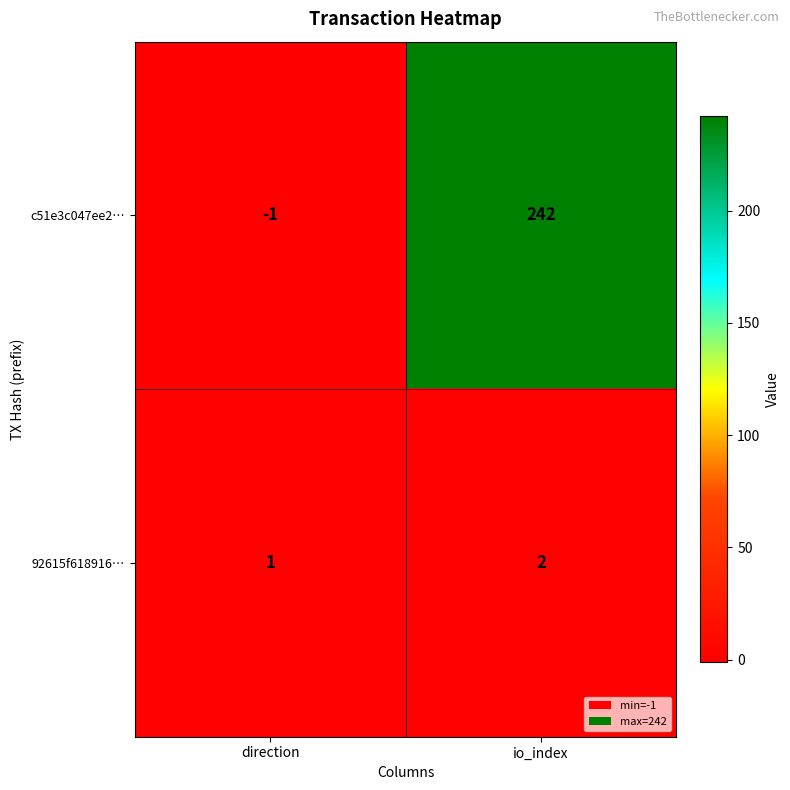

Which series has the largest total across all categories?

c51e3c047ee2…